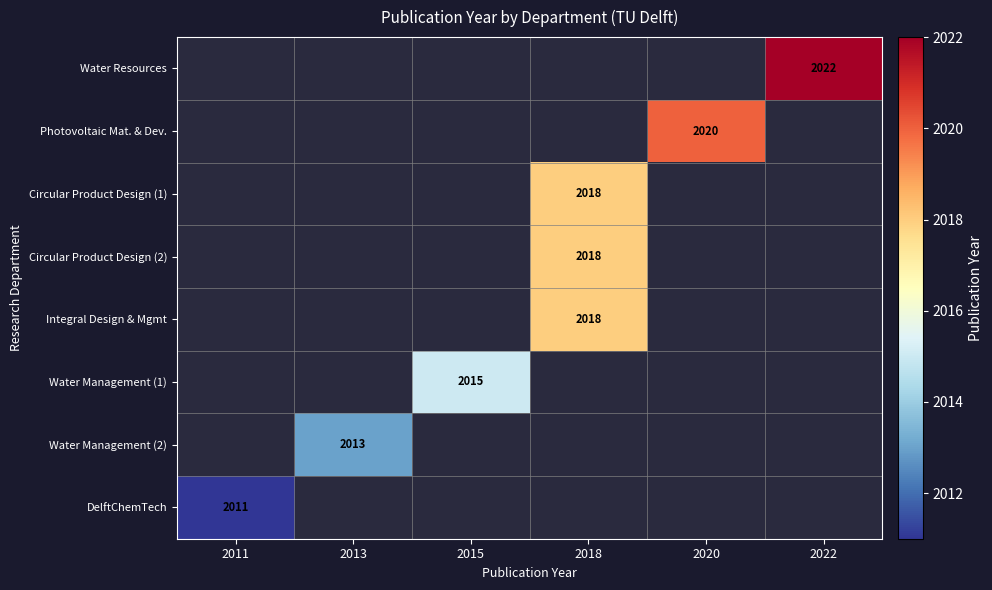

How many distinct data groups are displayed?

8